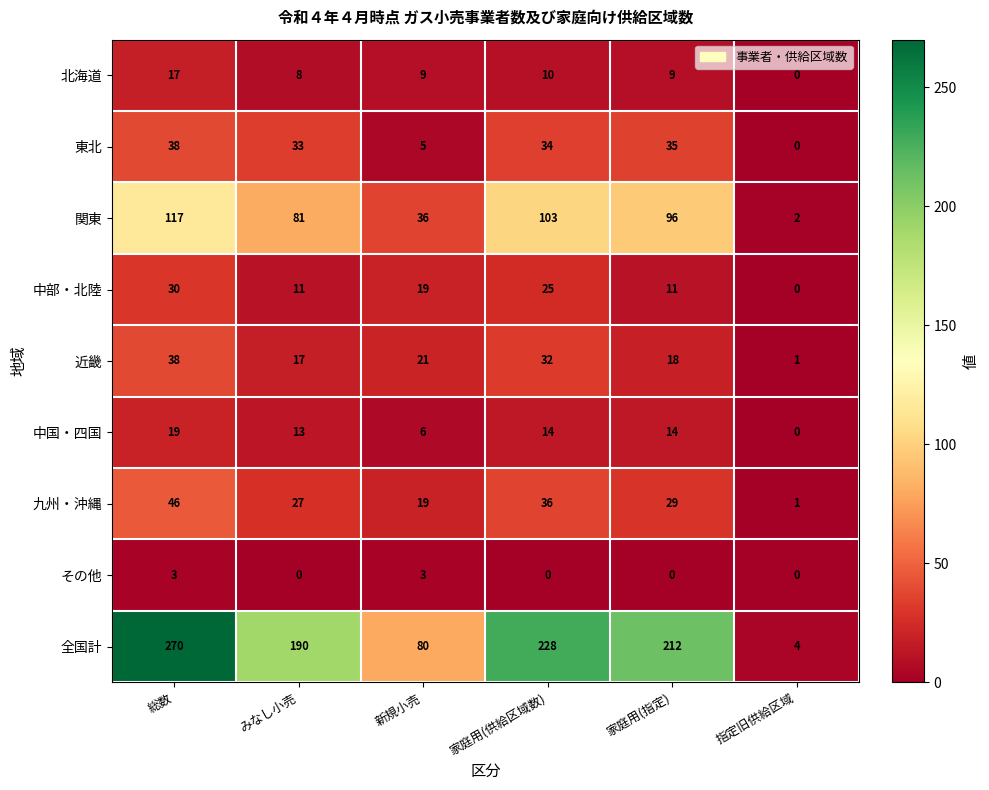

At which category does the chart reach its peak across all series?

総数